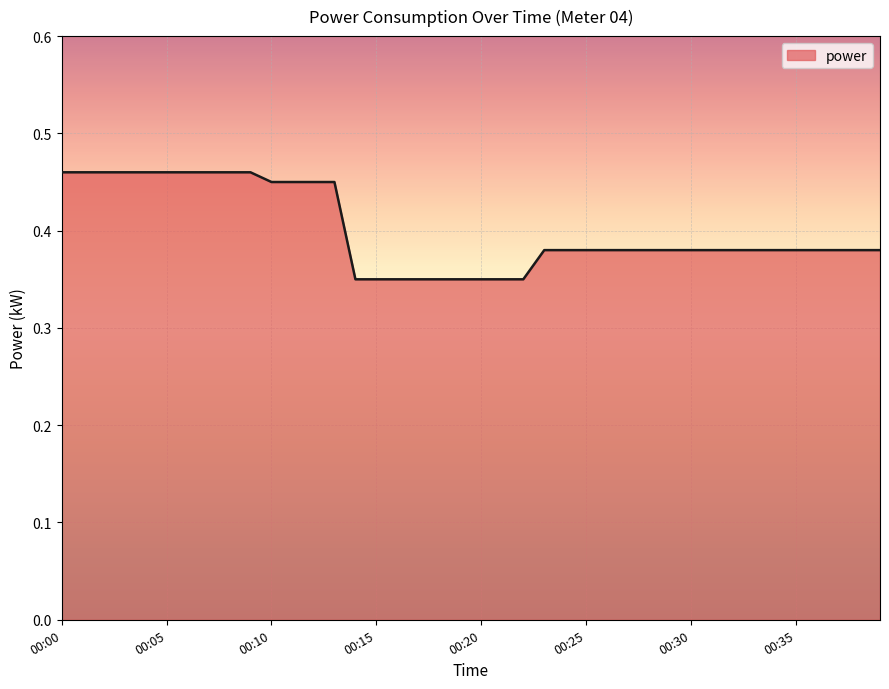

How many lines are shown in the chart?

1